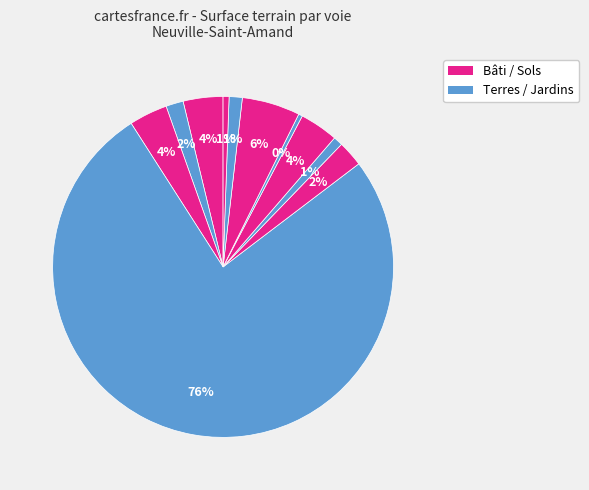

How many slices are in this pie chart?

11